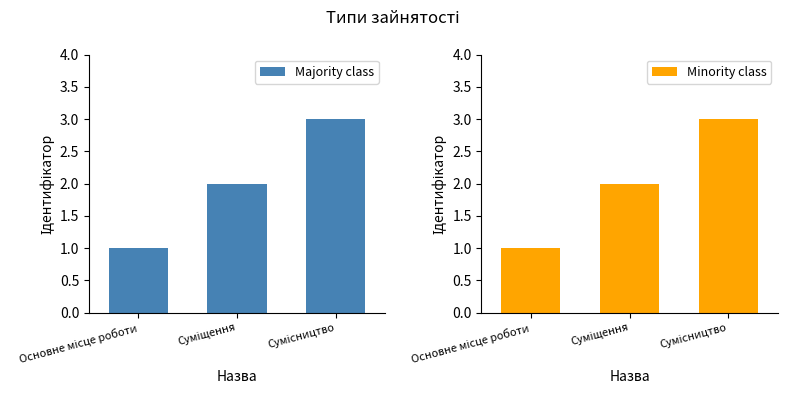

Where is Majority class nearest to the value 2?

Суміщення